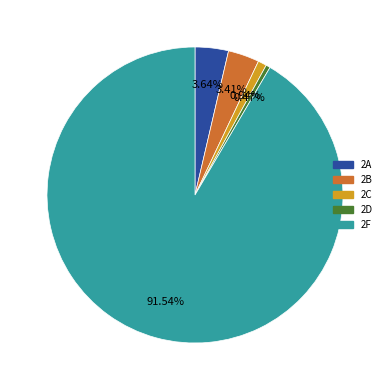

To the nearest percent, what is the average slice percentage?

20%